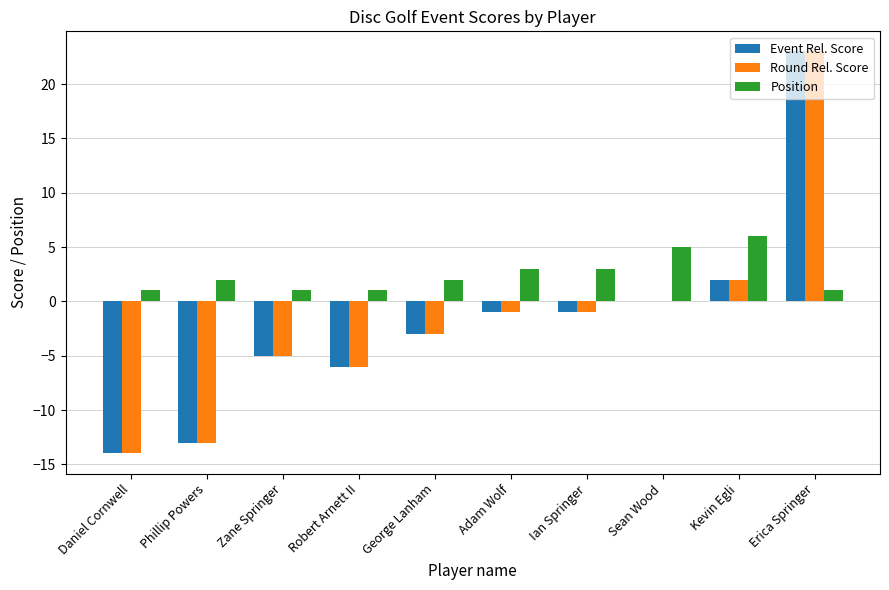

What is the sum of the Round Rel. Score values at George Lanham and Erica Springer?

20